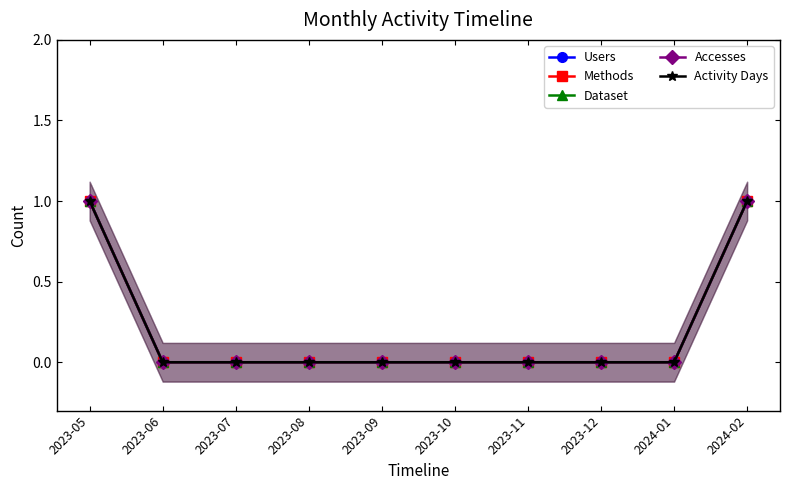

How many data points in Dataset are above 0?

2